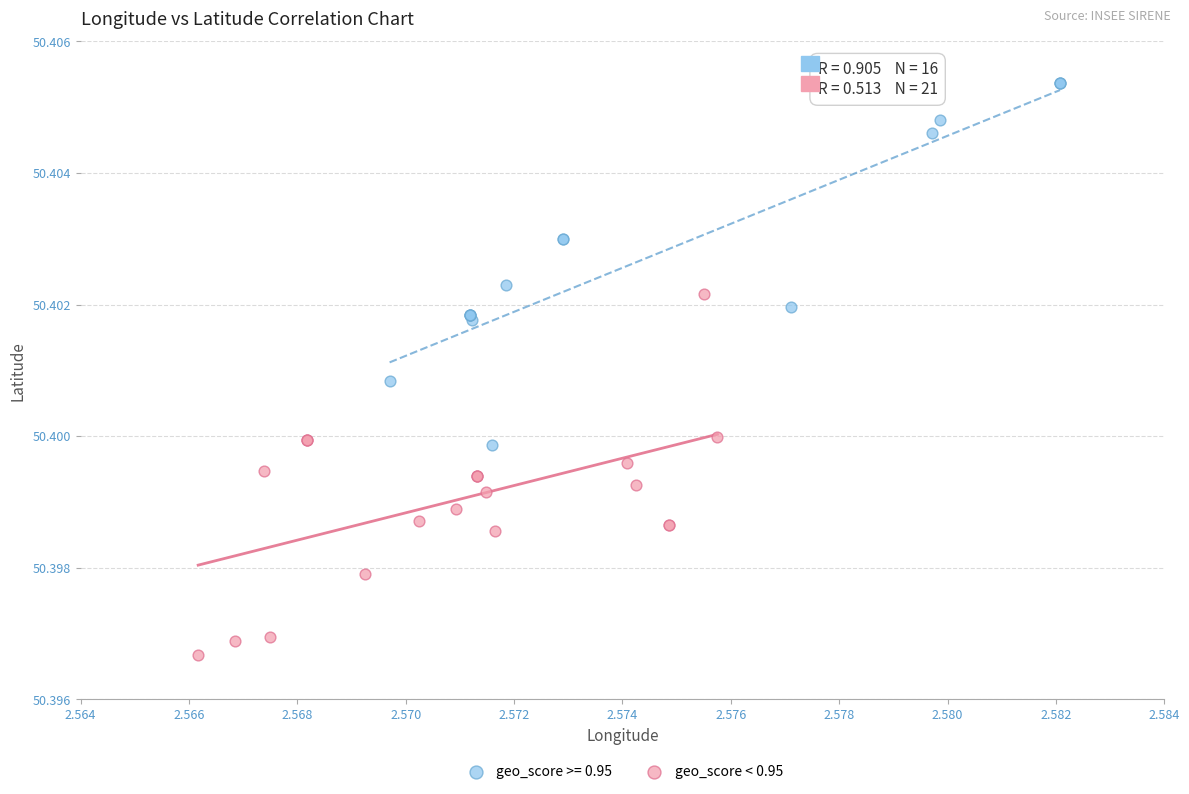

Which series reaches the minimum Y coordinate?

geo_score < 0.95